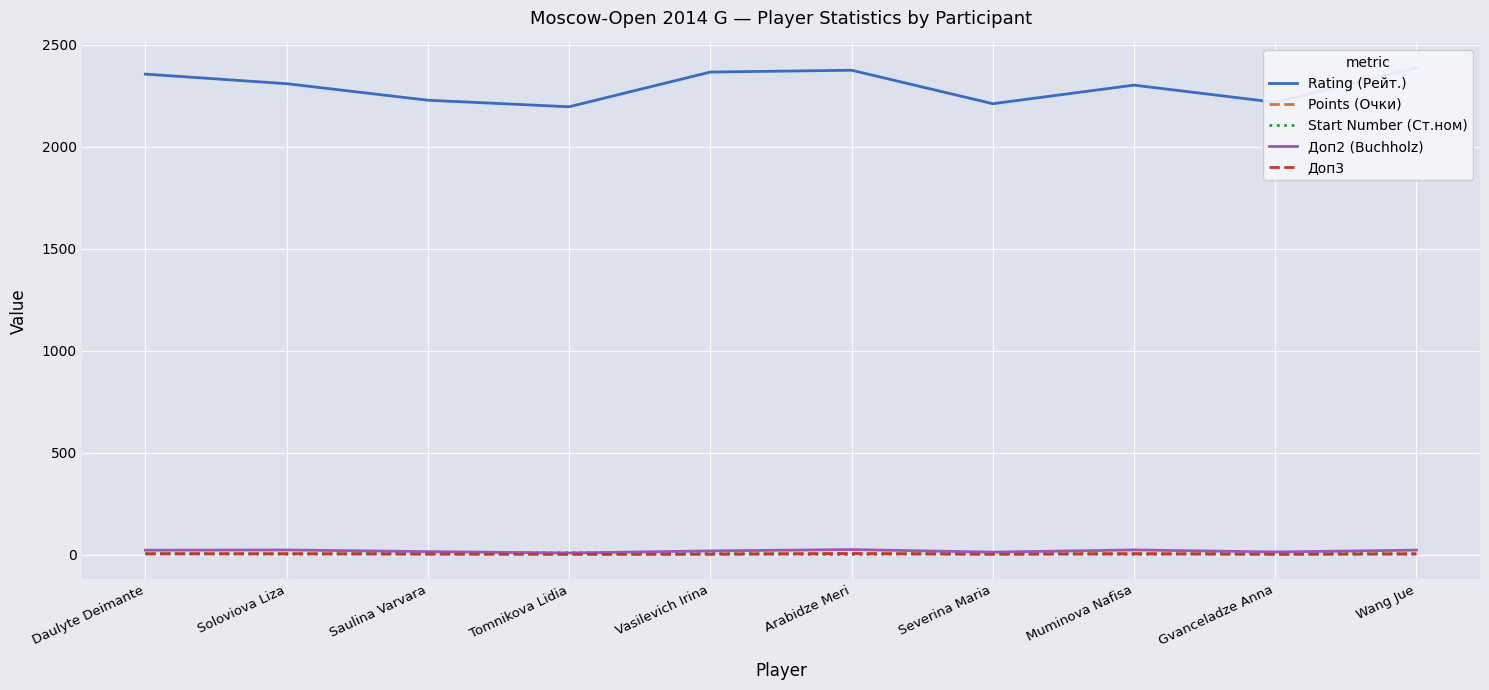

True or false: Доп2 (Buchholz) has a value of 4.6 at Saulina Varvara.

False